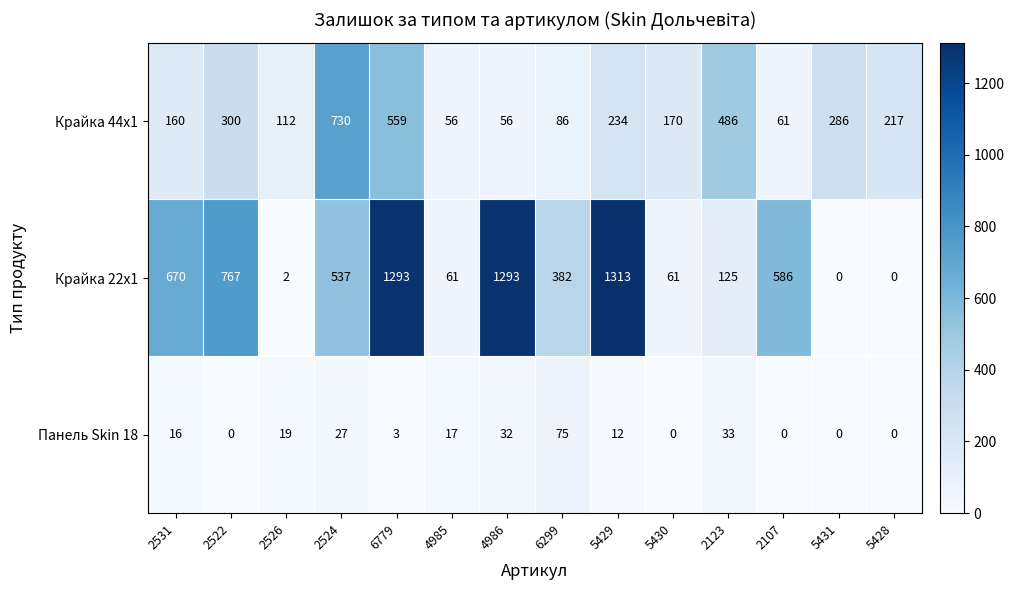

Is it true that Панель Skin 18 equals -41 at 5430?

False